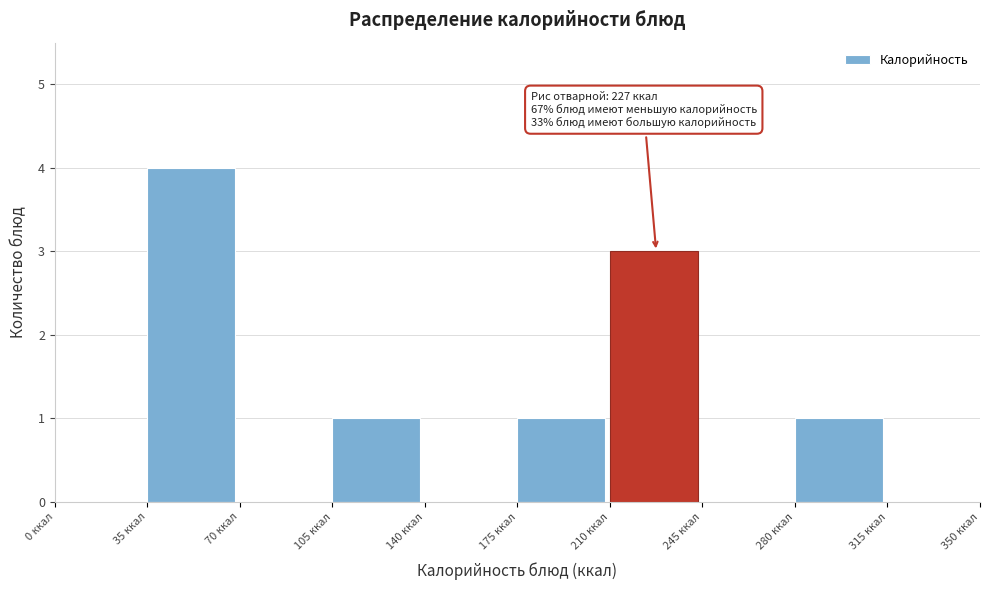

Over which range of the x-axis is the bar tallest?

35 to 70